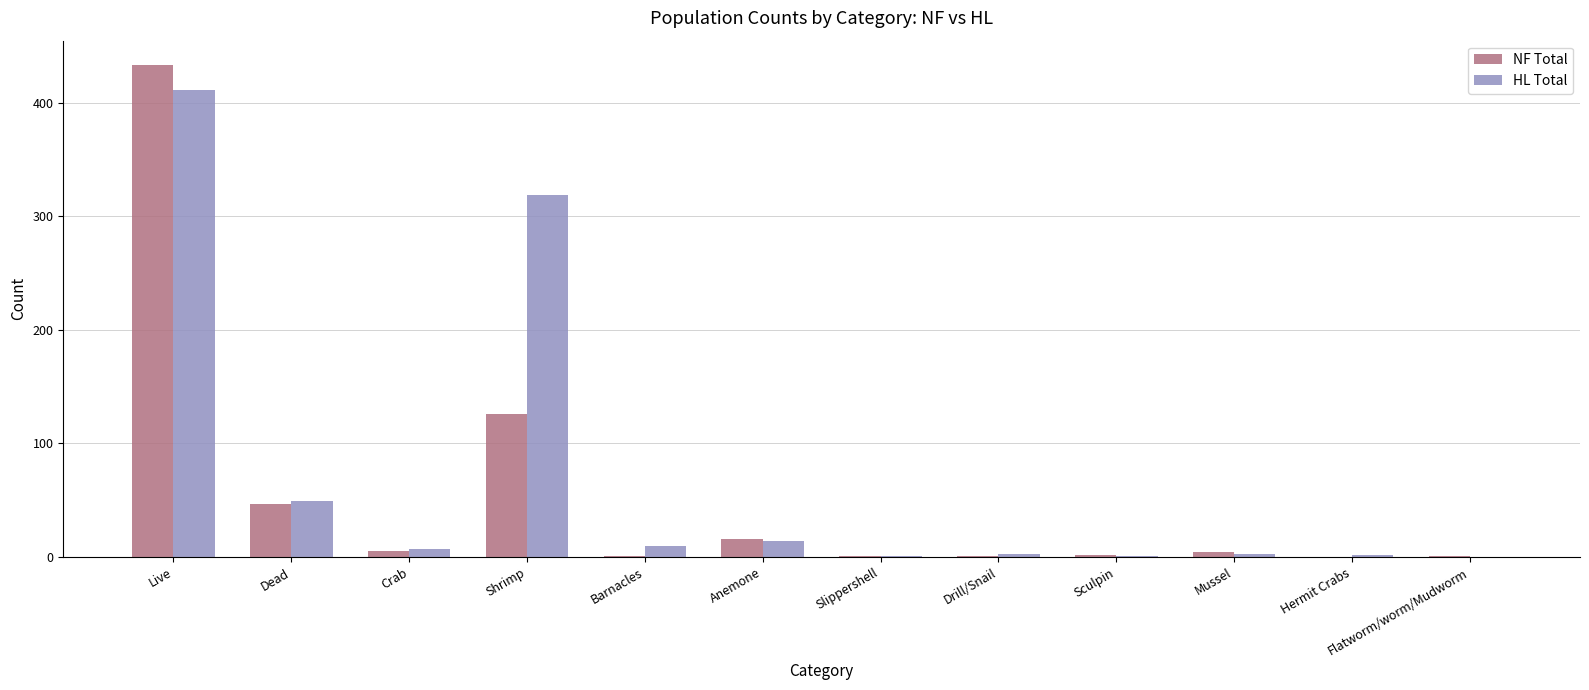

At which category is the sum across all series the highest?

Live